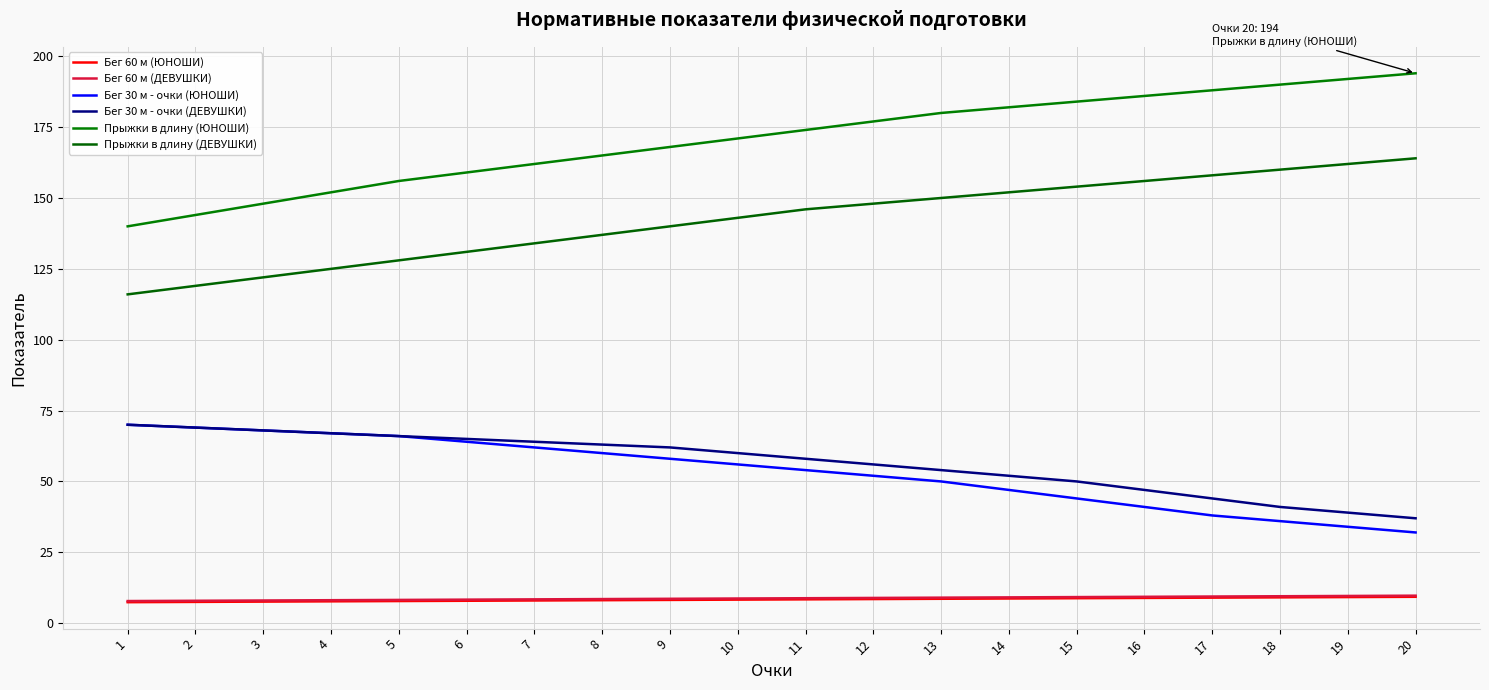

What value does the Бег 60 м (ЮНОШИ) series have at 14?

8.7